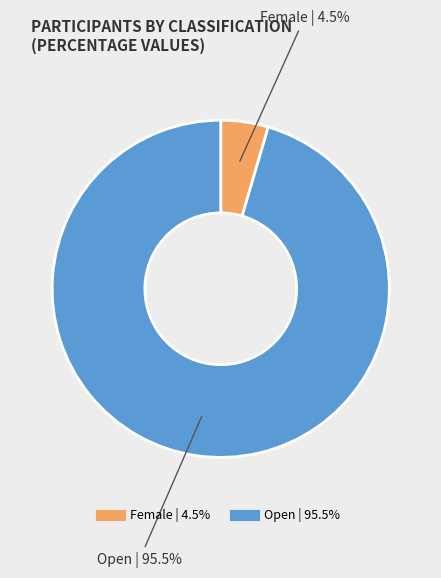

Does any single category account for the majority?

Yes